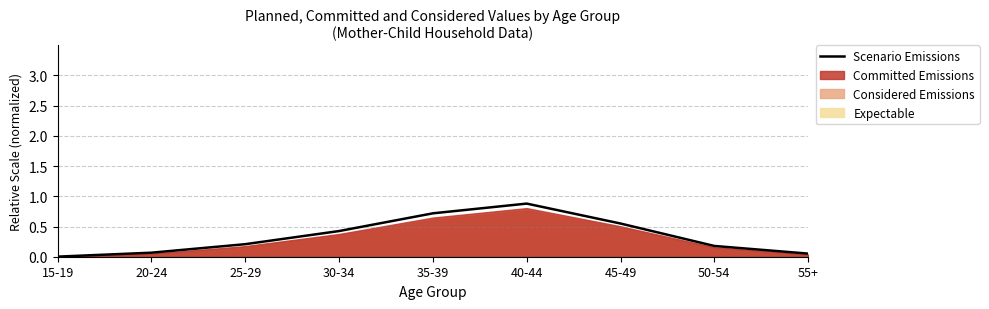

What is the sum of the values at 25-29 and 35-39?

0.9